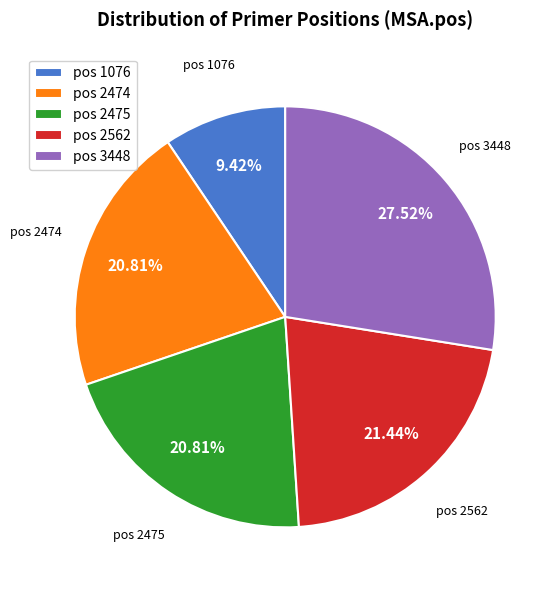

Approximately how many times larger is the value at pos 1076 compared to pos 3448?

0.3